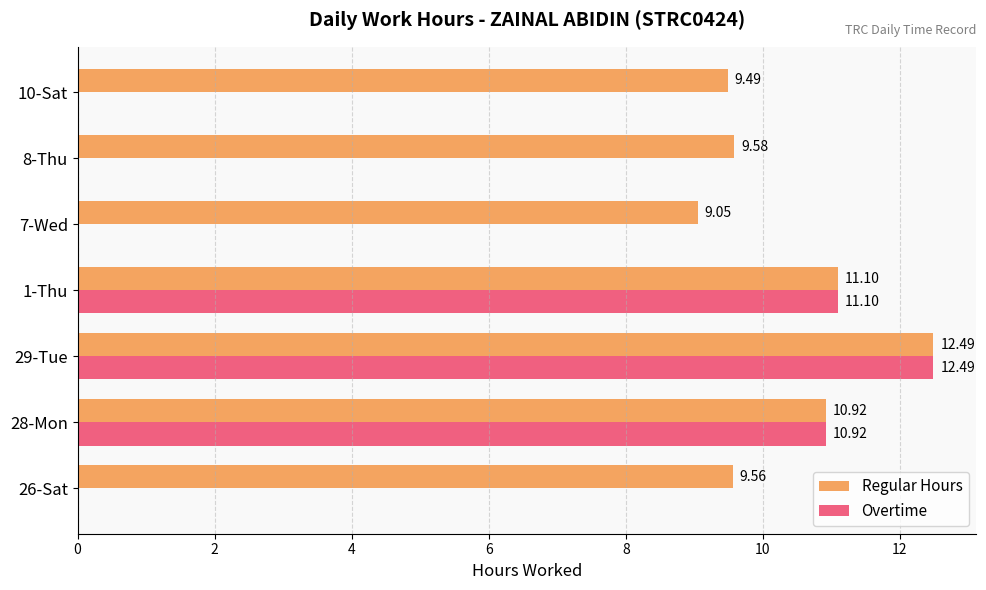

What is the sum of the Overtime values at 29-Tue and 28-Mon?

23.4